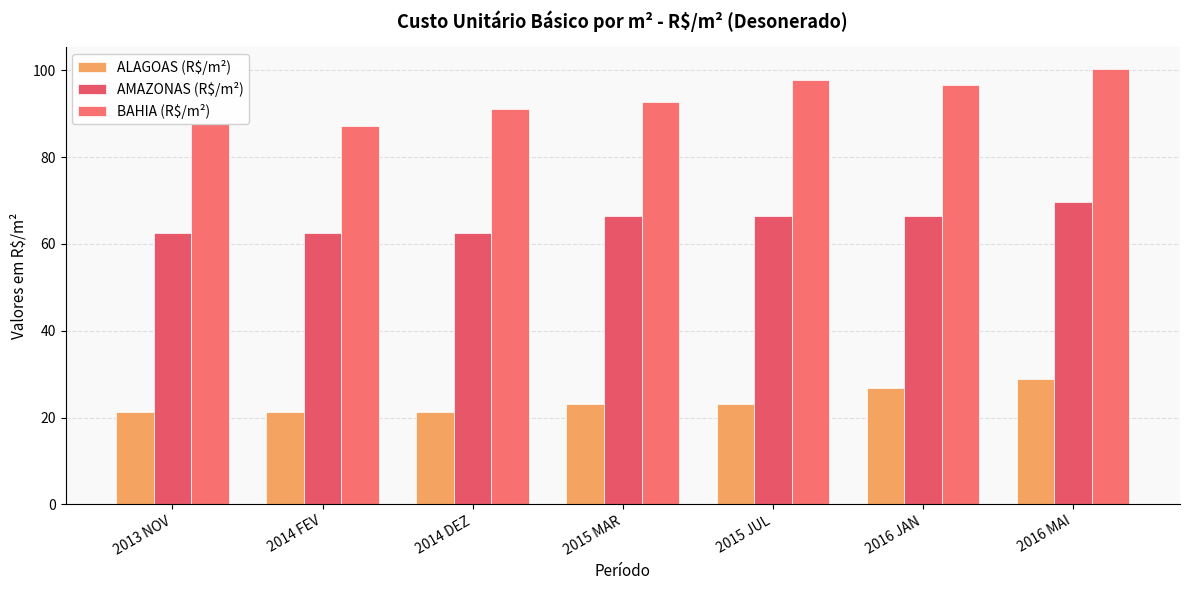

What is the sum of the AMAZONAS (R$/m²) values at 2014 DEZ and 2014 FEV?

125.2